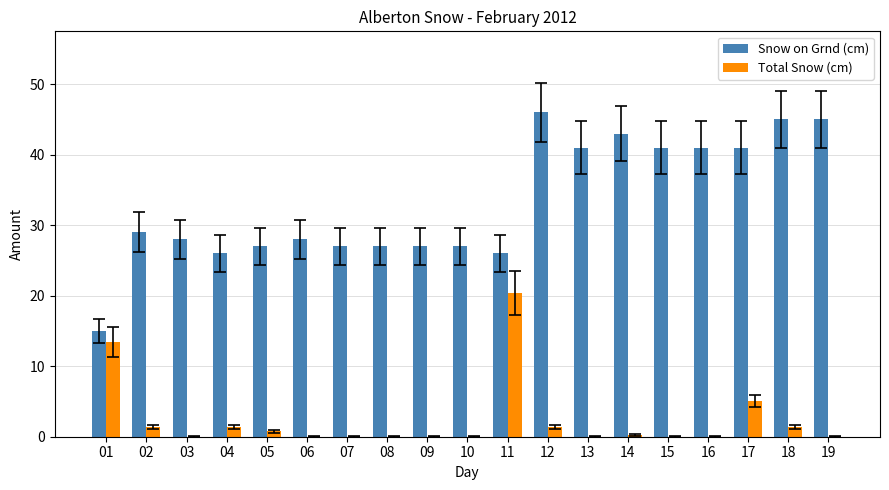

The value of Snow on Grnd (cm) at 09 is 27.0. True or false?

True